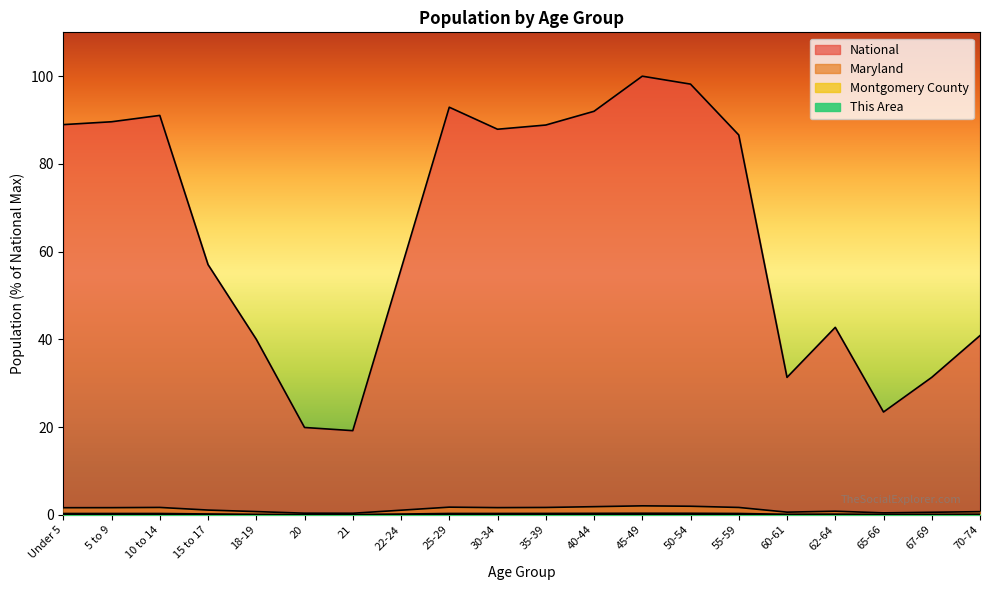

What are all the series names shown in the legend?

Montgomery County, Maryland, National, This Area